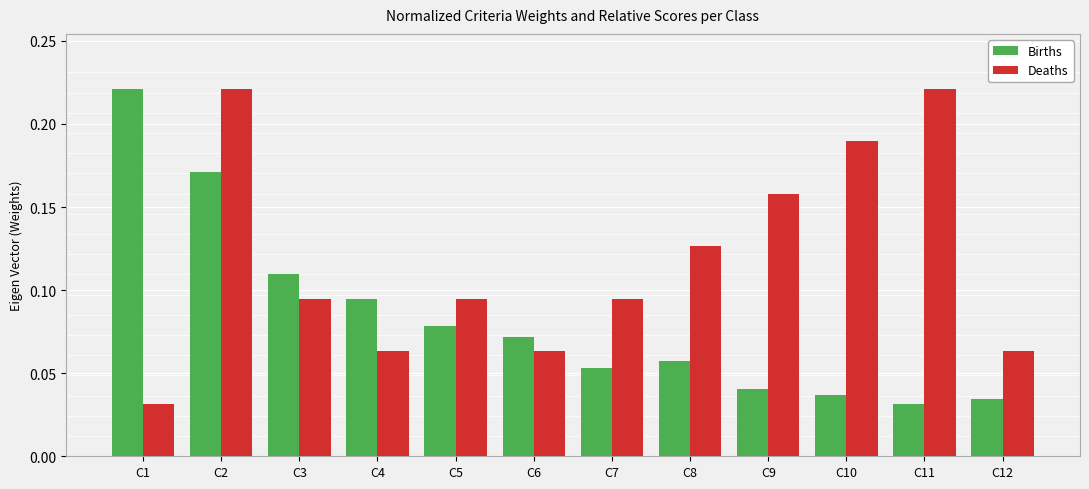

Count the number of categories in the chart.

12